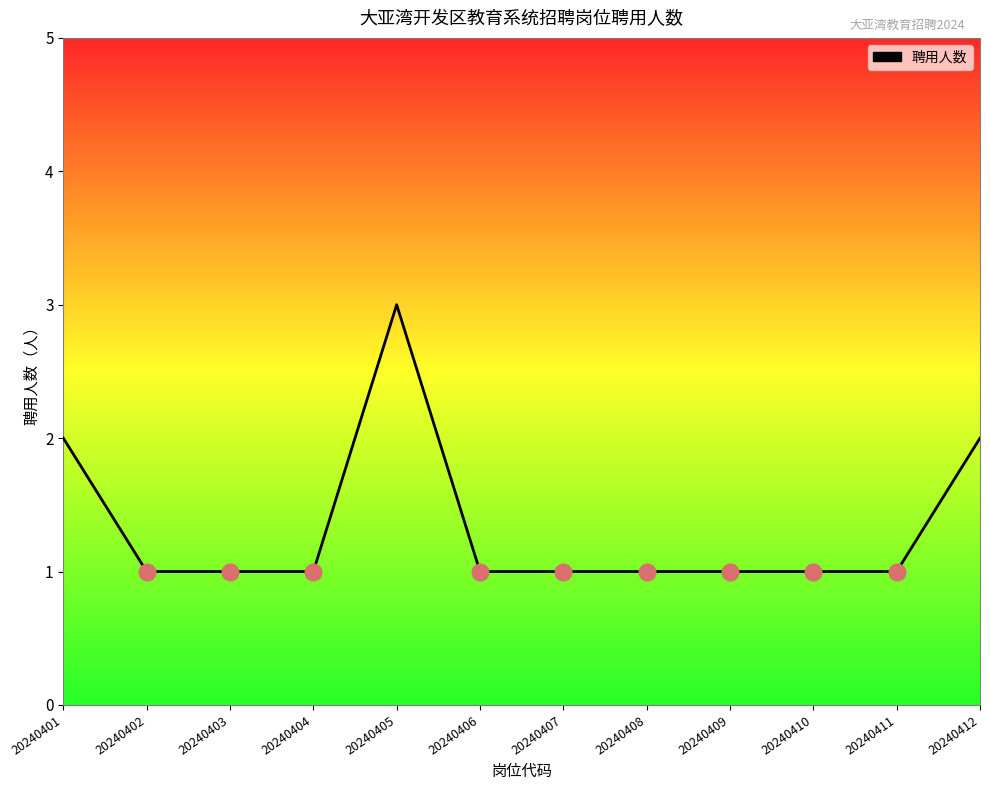

Is this an area chart (filled region under the line)?

No